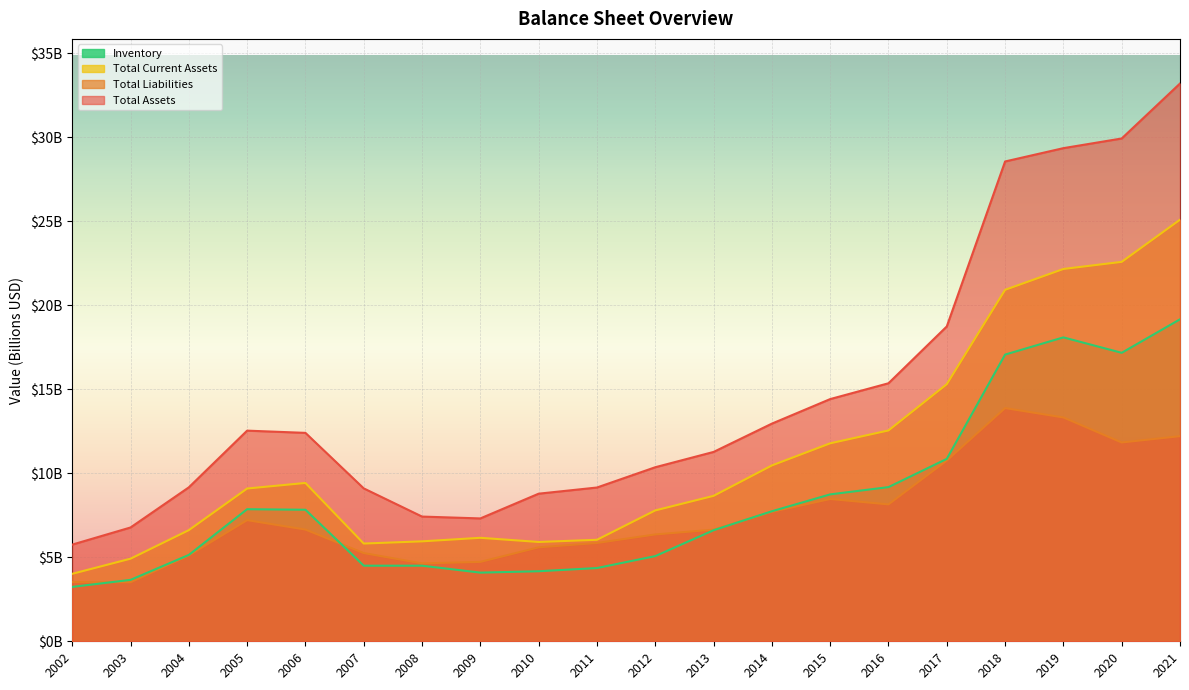

What are all the series names shown in the legend?

Inventory, Total Current Assets, Total Liabilities, Total Assets